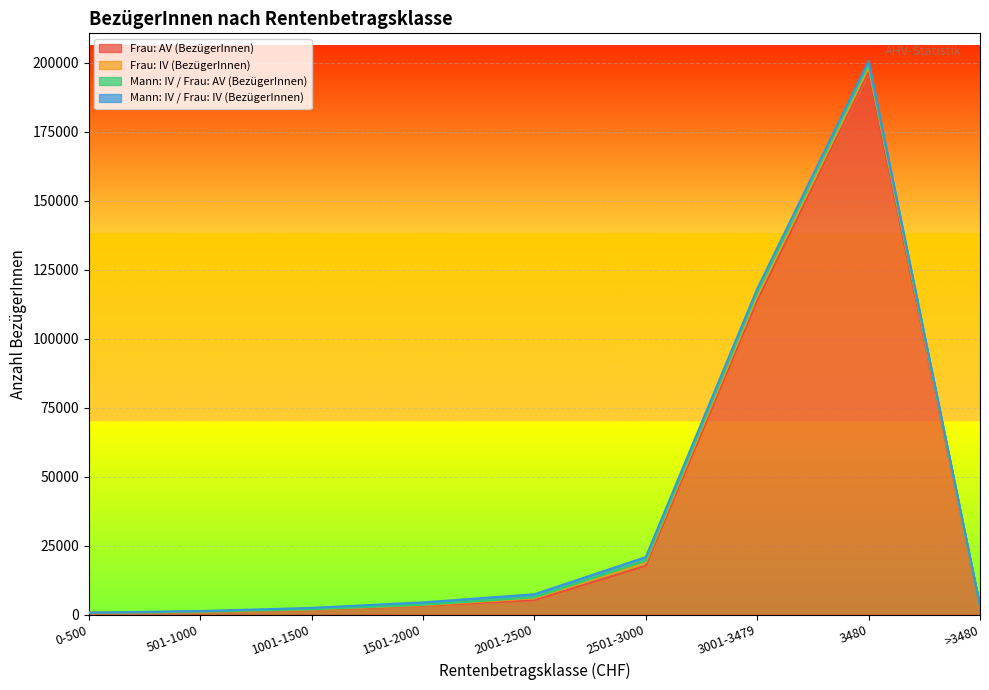

True or false: Frau: AV (BezügerInnen) and Mann: IV / Frau: AV (BezügerInnen) intersect in this chart.

False